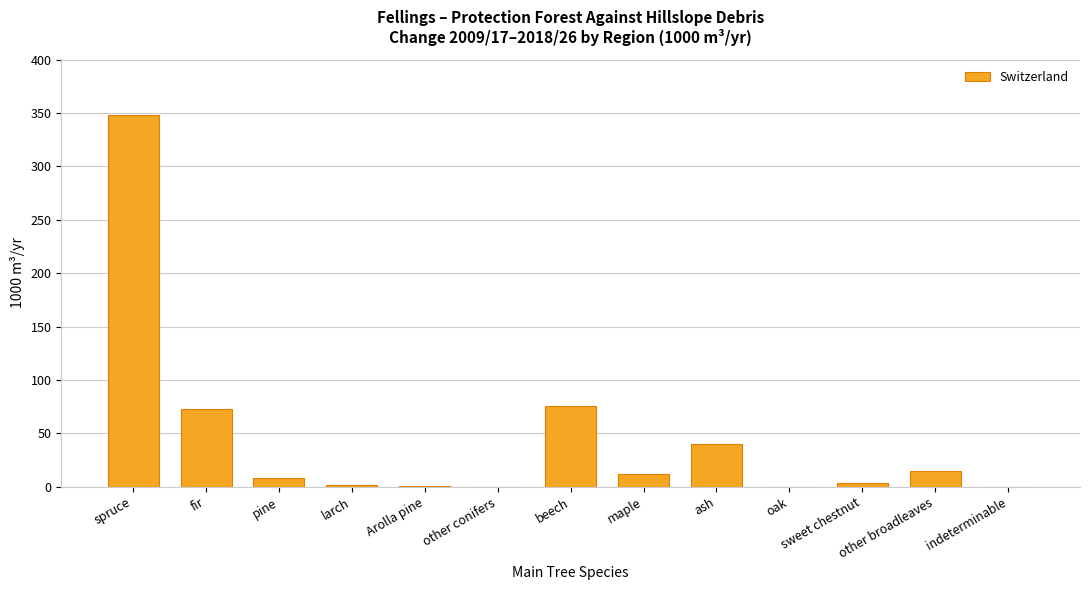

What is the maximum value shown in the chart?

348